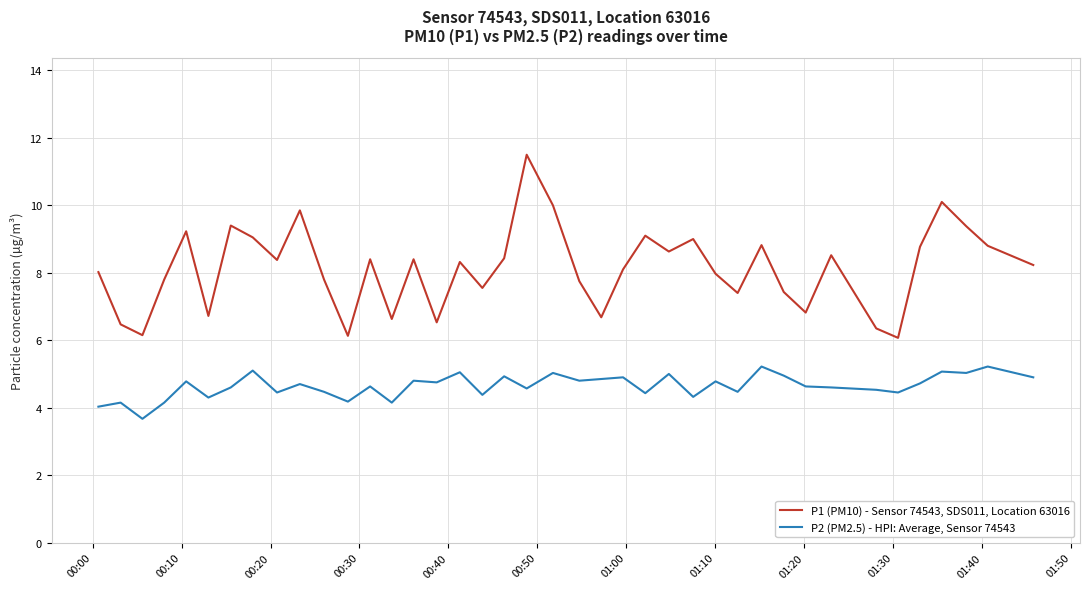

True or false: P2 (PM2.5) - HPI: Average, Sensor 74543 and P1 (PM10) - Sensor 74543, SDS011, Location 63016 cross at least once.

False